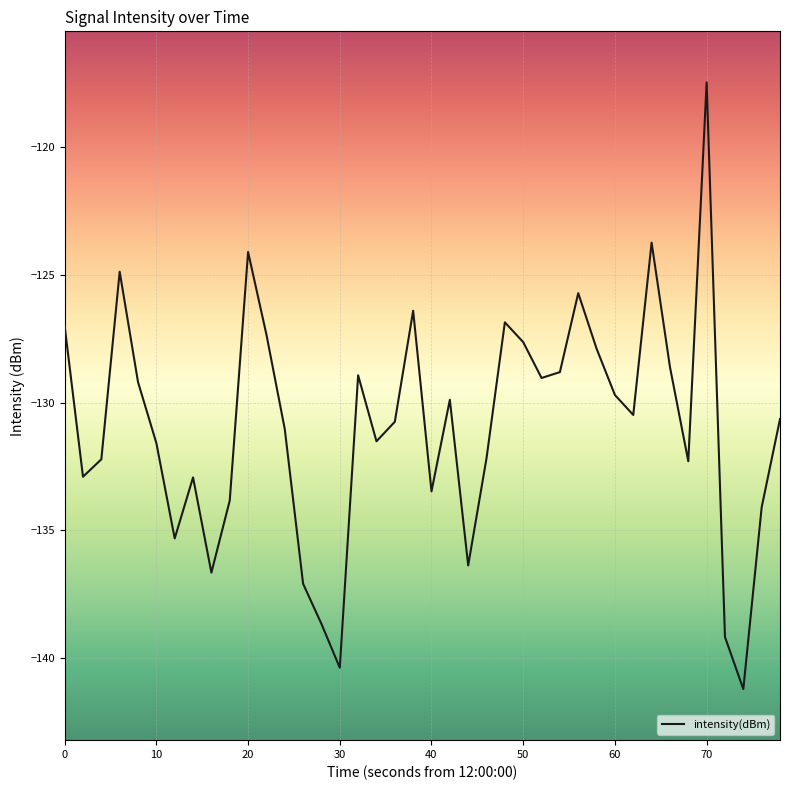

What is the maximum value shown in the chart?

-117.5